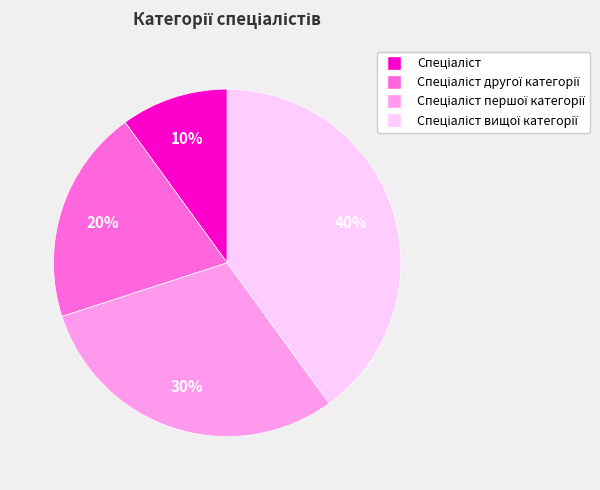

Count the number of slices in the pie.

4